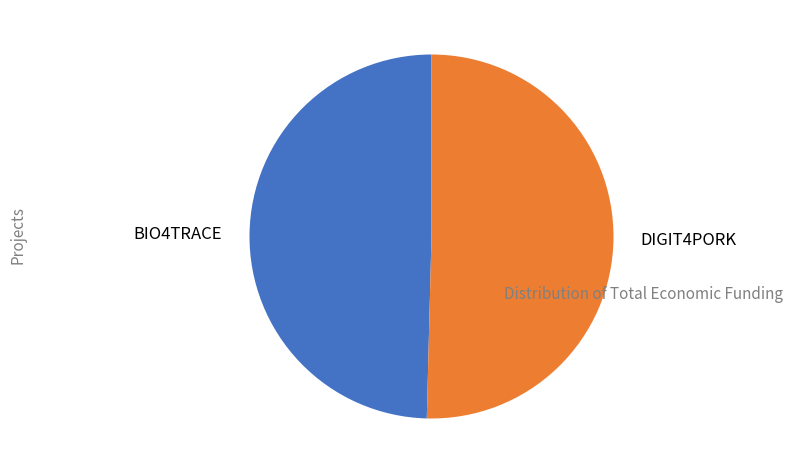

What is the majority slice?

DIGIT4PORK